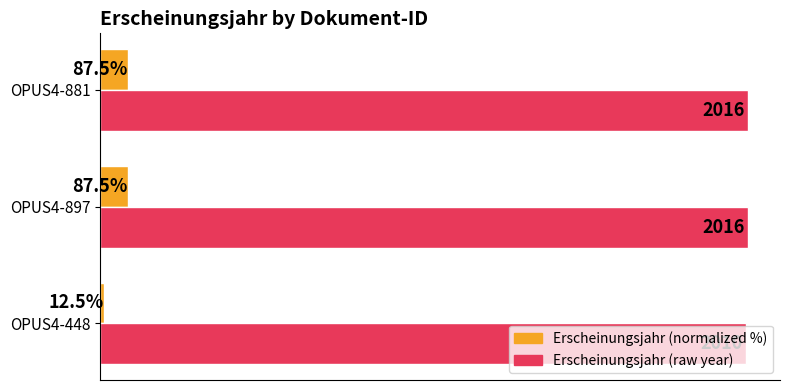

Which category has the lowest value across all series?

OPUS4-448